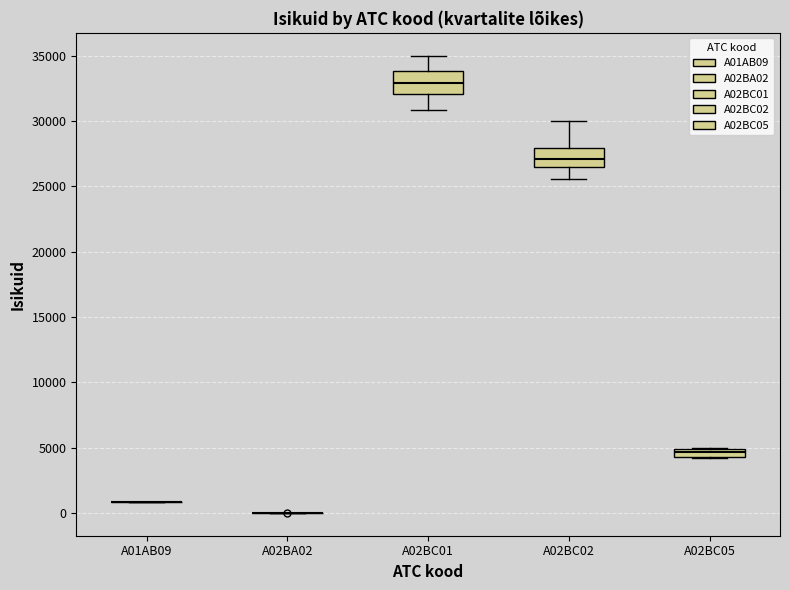

Where does the median line of the box for A02BC02 sit on the y-axis? The values are not printed on the chart, so give them approximately, as read against the axis.

27000